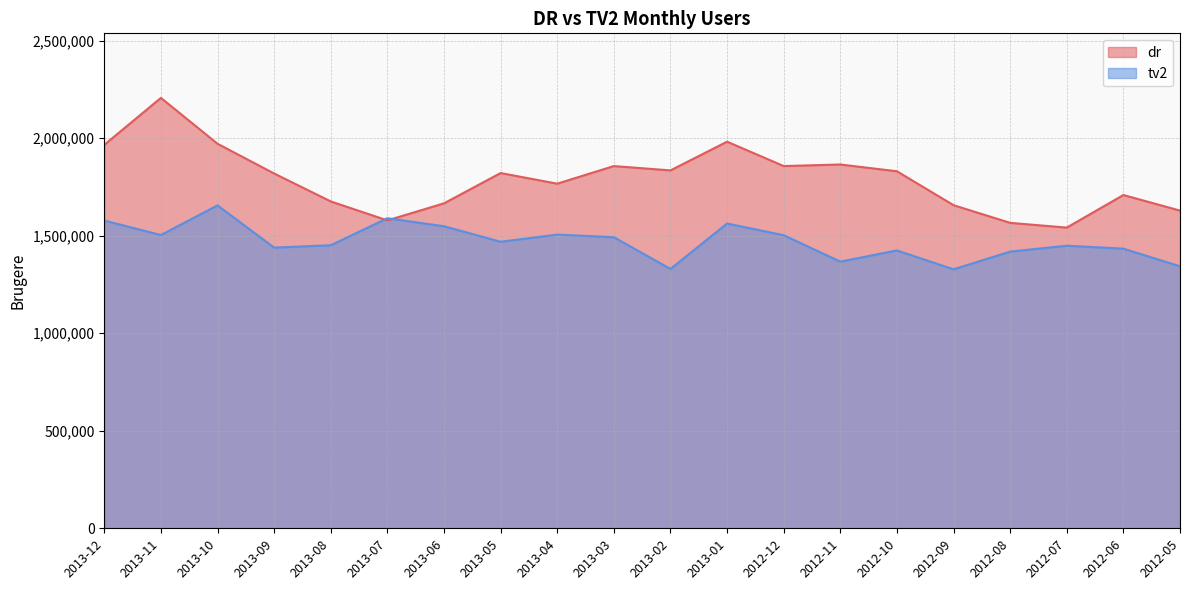

Which series changed the most between 2013-05 and 2012-08?

dr